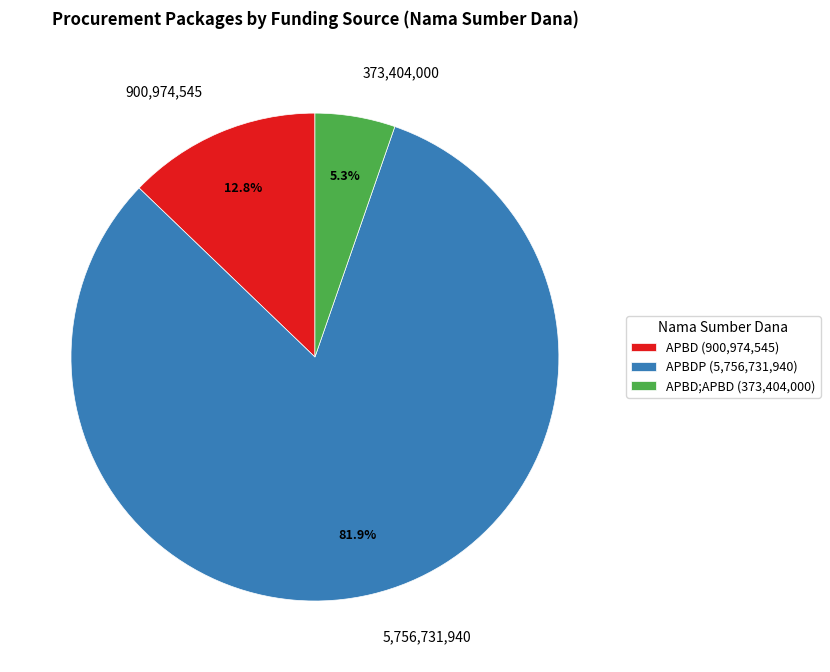

How many slices are in this pie chart?

3